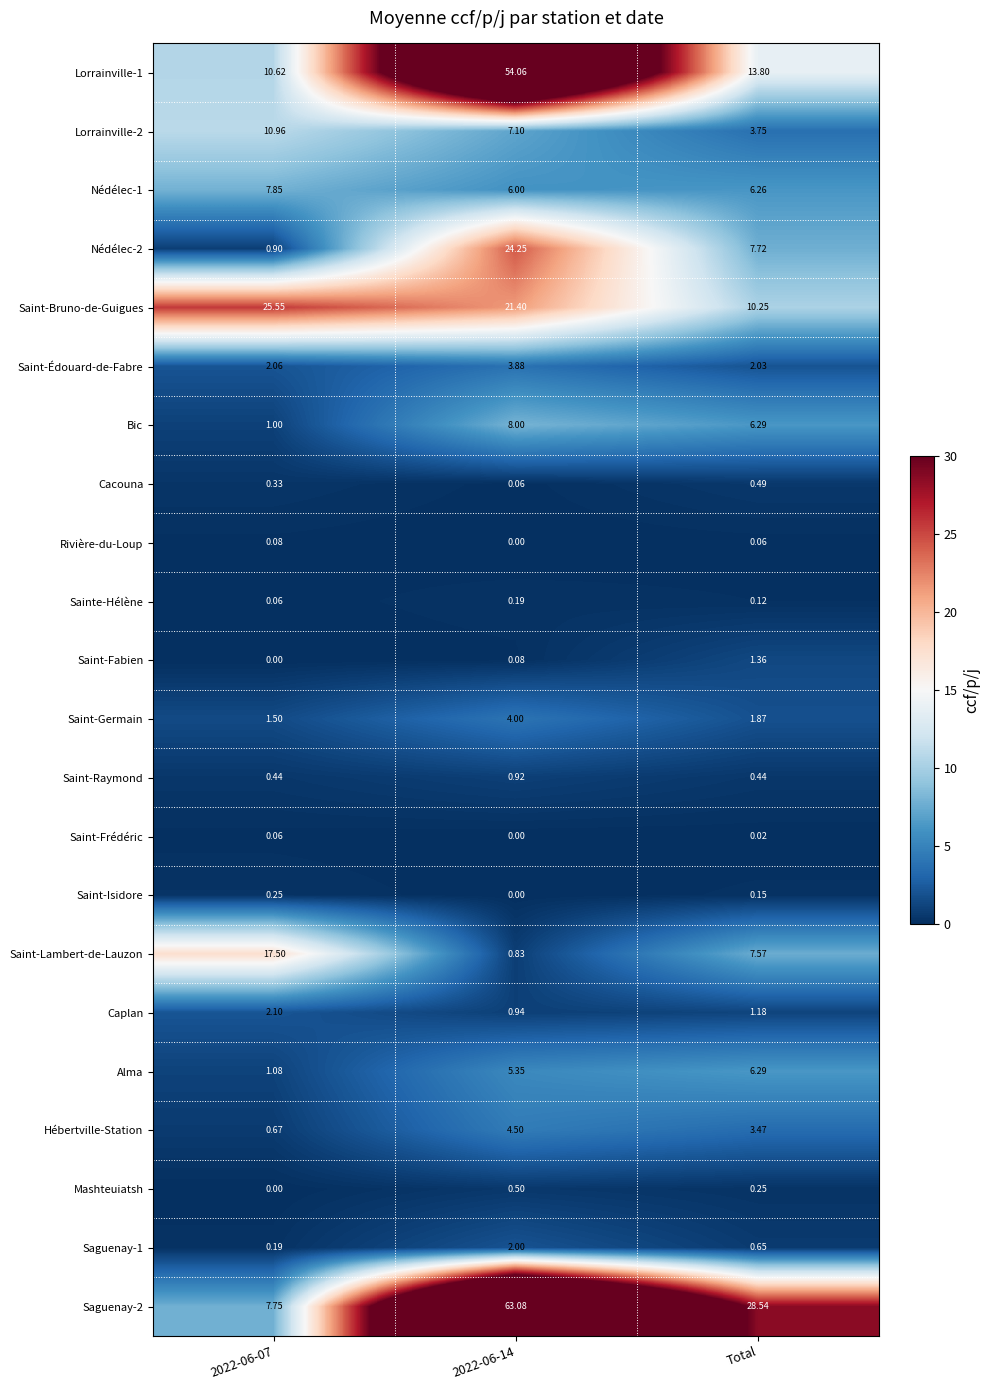

Is the value of Bic at 2022-06-14 greater than the value of Hébertville-Station at 2022-06-14?

Yes